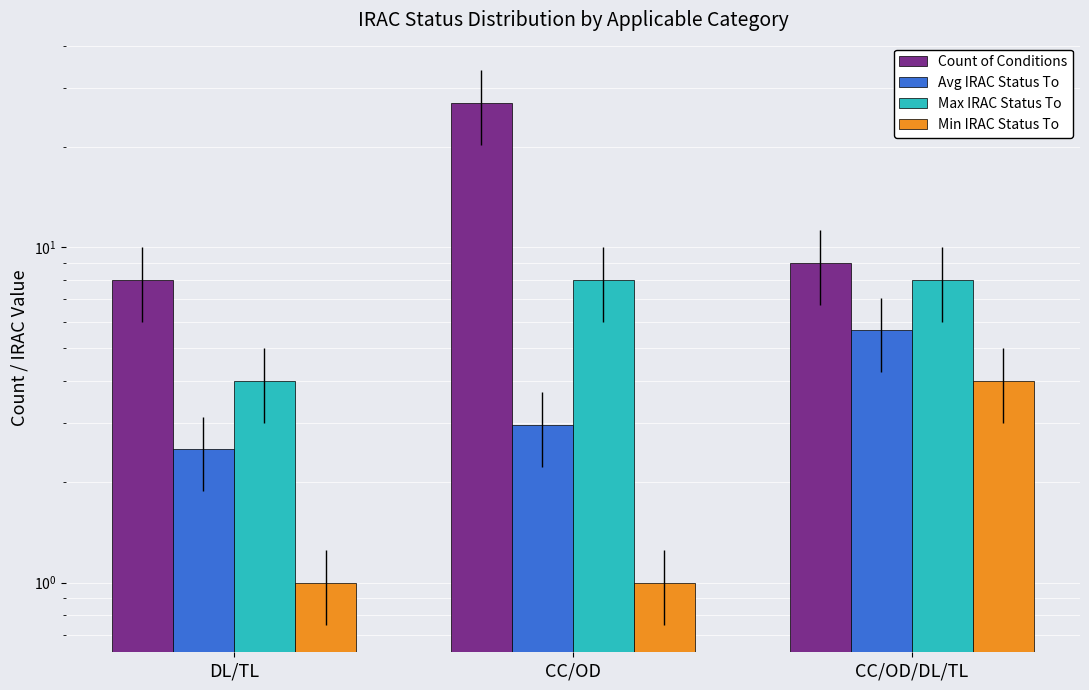

Where does the Count of Conditions series first go above 9?

CC/OD